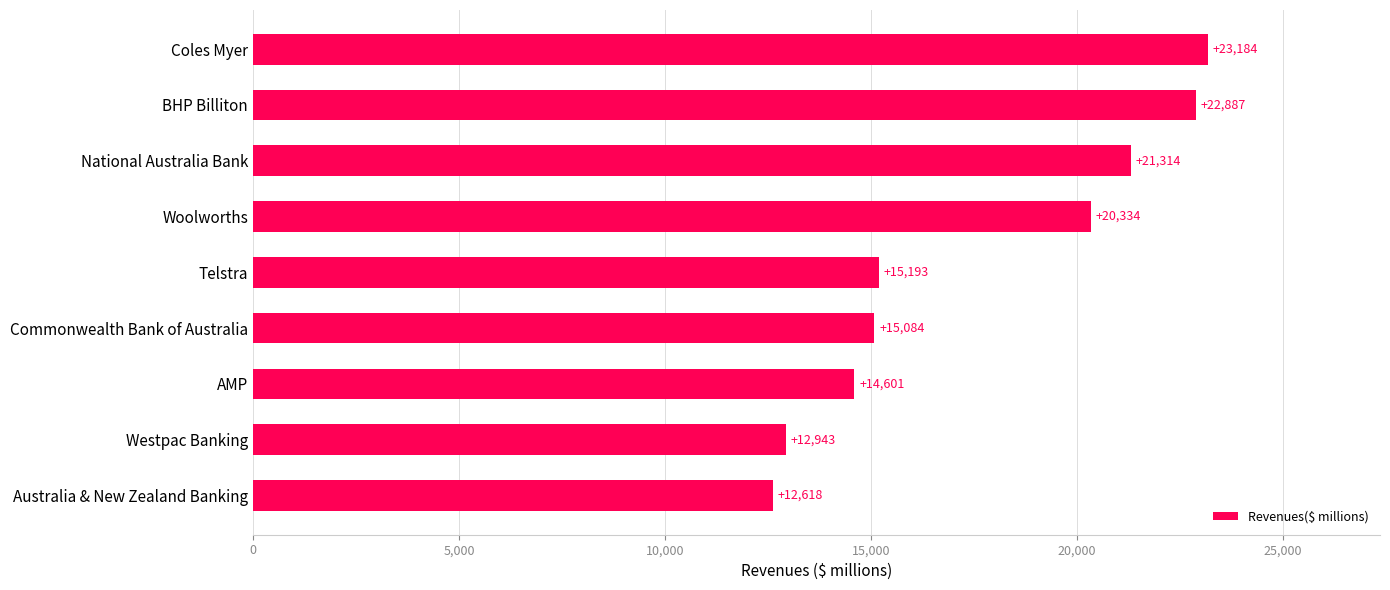

What is the sum of all values?

158159.3